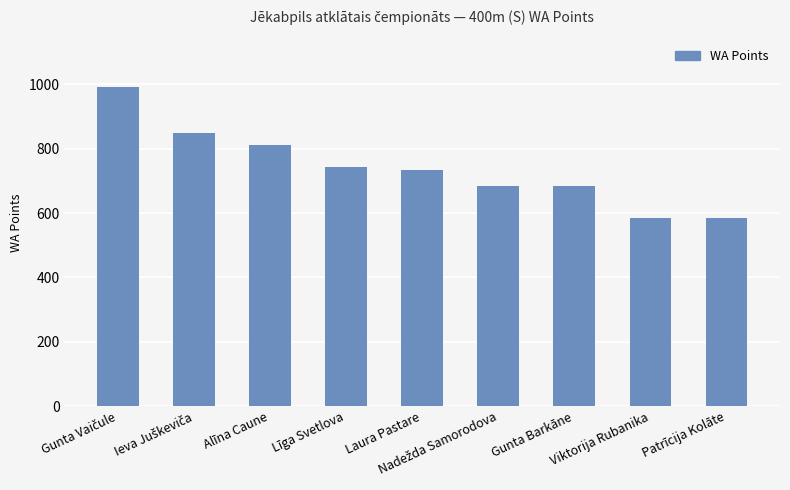

True or false: the data shows 586 at Patrīcija Kolāte.

True